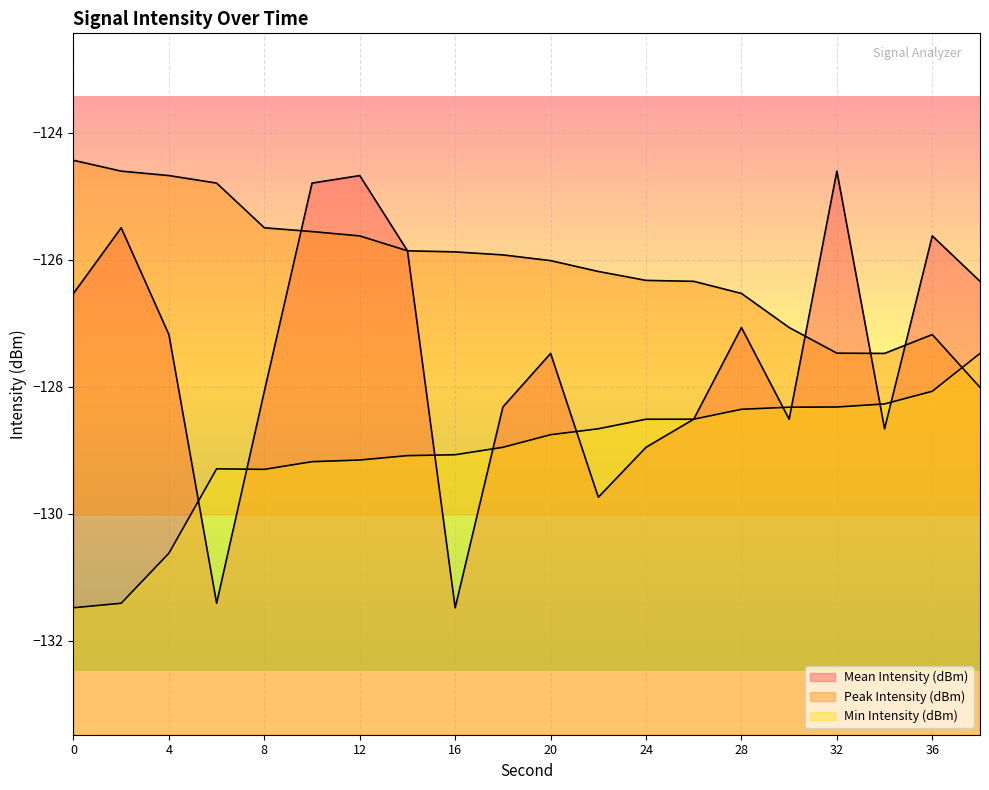

What is the maximum value for Peak Intensity (dBm)?

-124.4